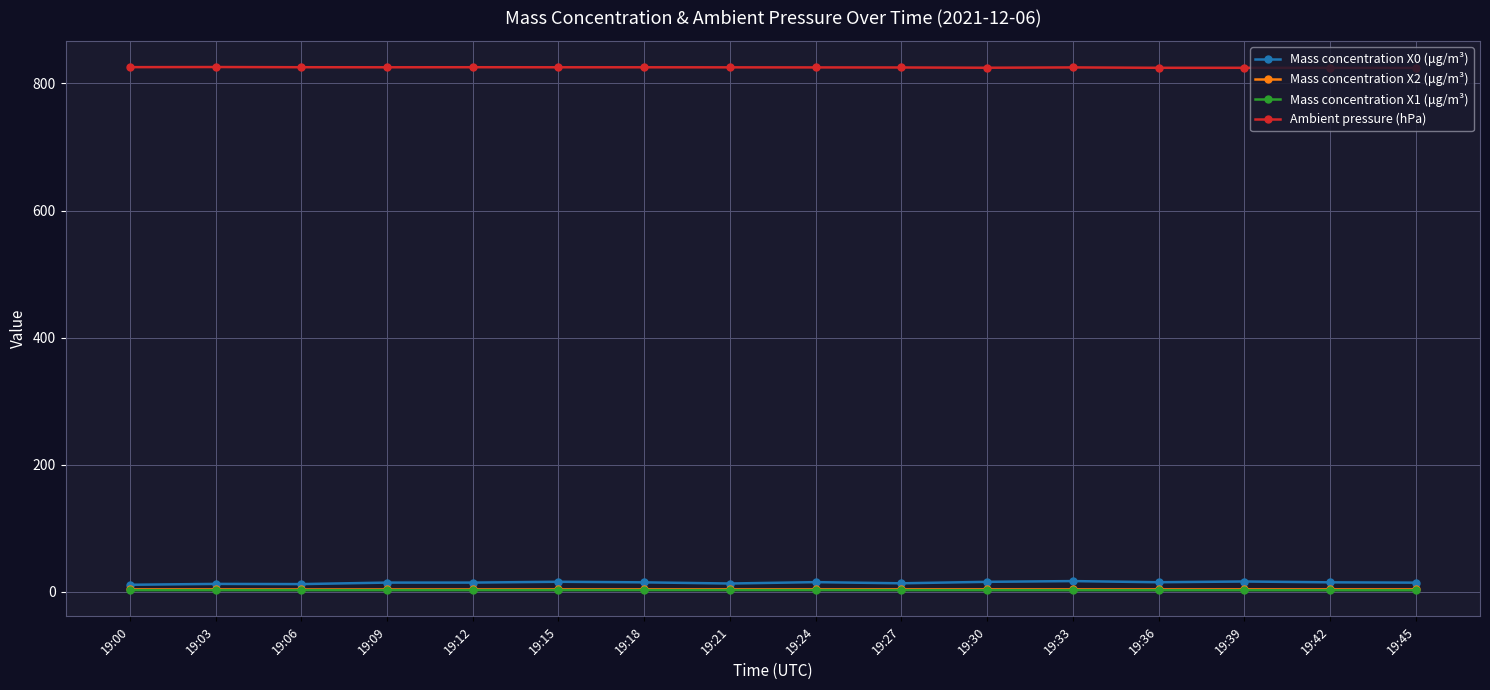

How many data points does each series have?

16